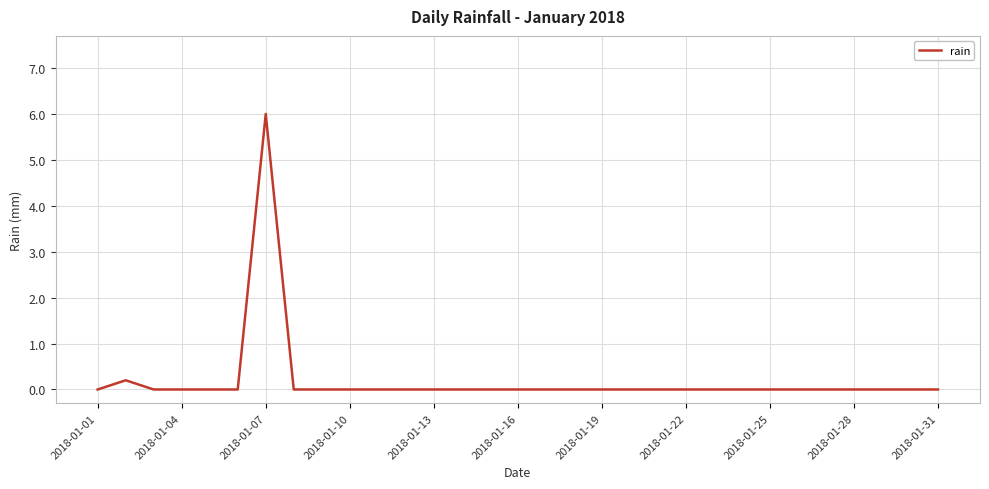

What is the difference between the second highest and second lowest values?

0.2